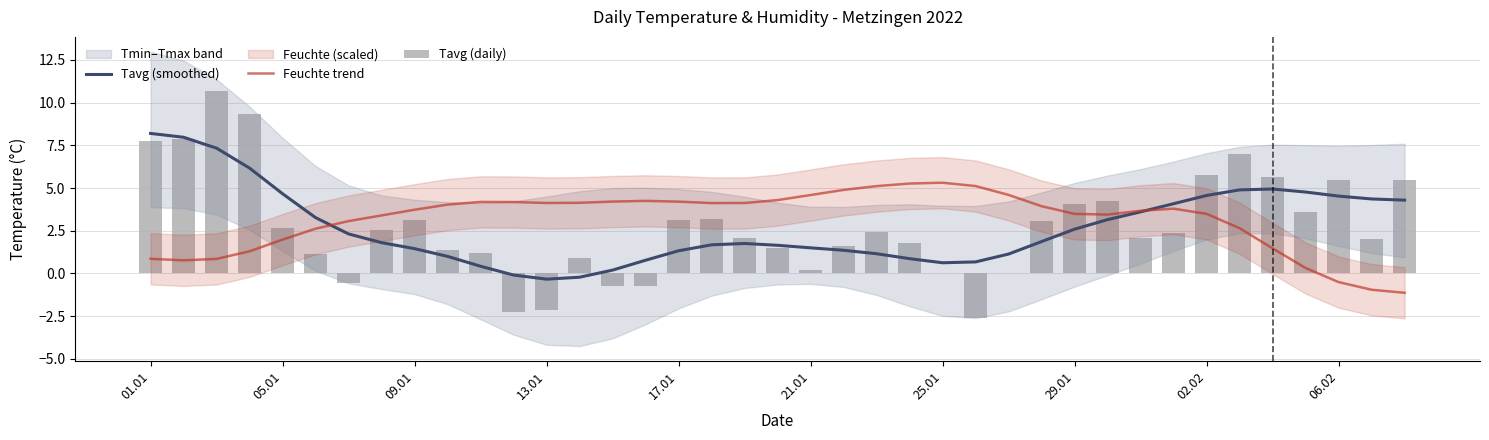

Is it true that Feuchte trend equals 4.6 at 21.01?

True